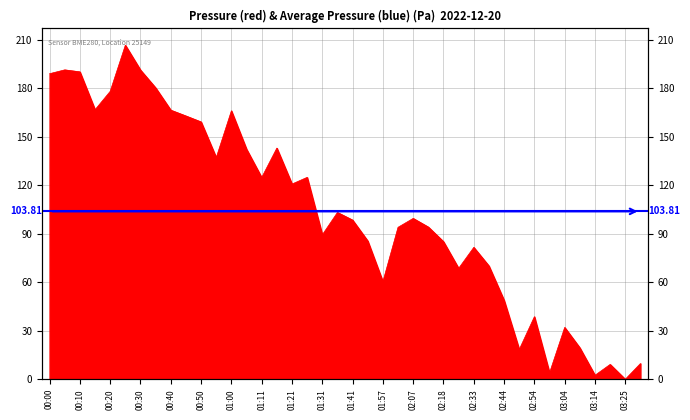

What is the change in value from 00:25 to 01:57?

-146.2